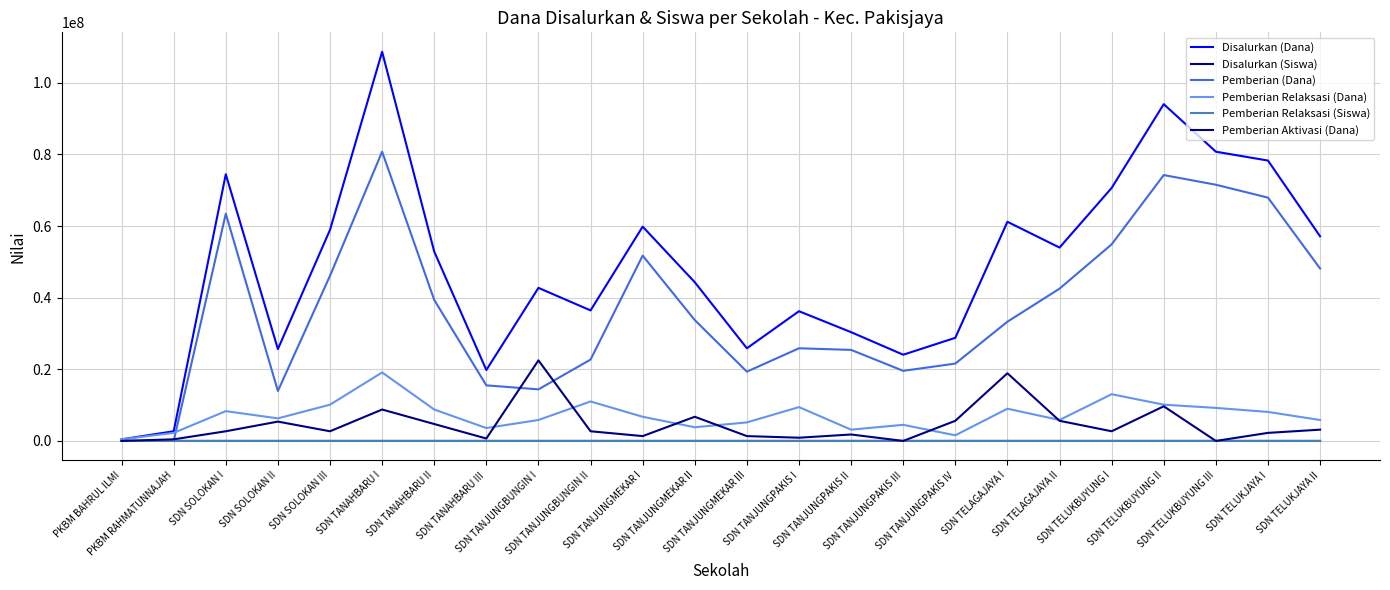

Between SDN SOLOKAN III and SDN TANJUNGPAKIS III, which is larger?

SDN SOLOKAN III